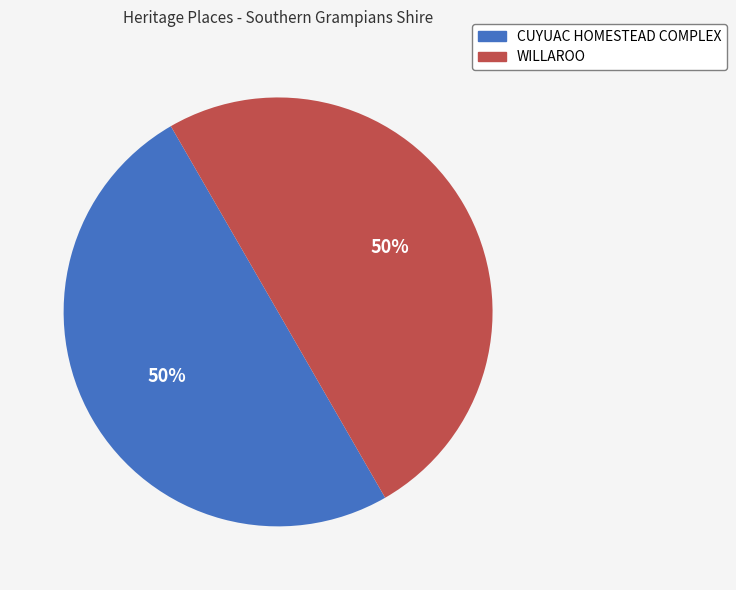

To the nearest percent, what percentage of the pie is WILLAROO?

50%